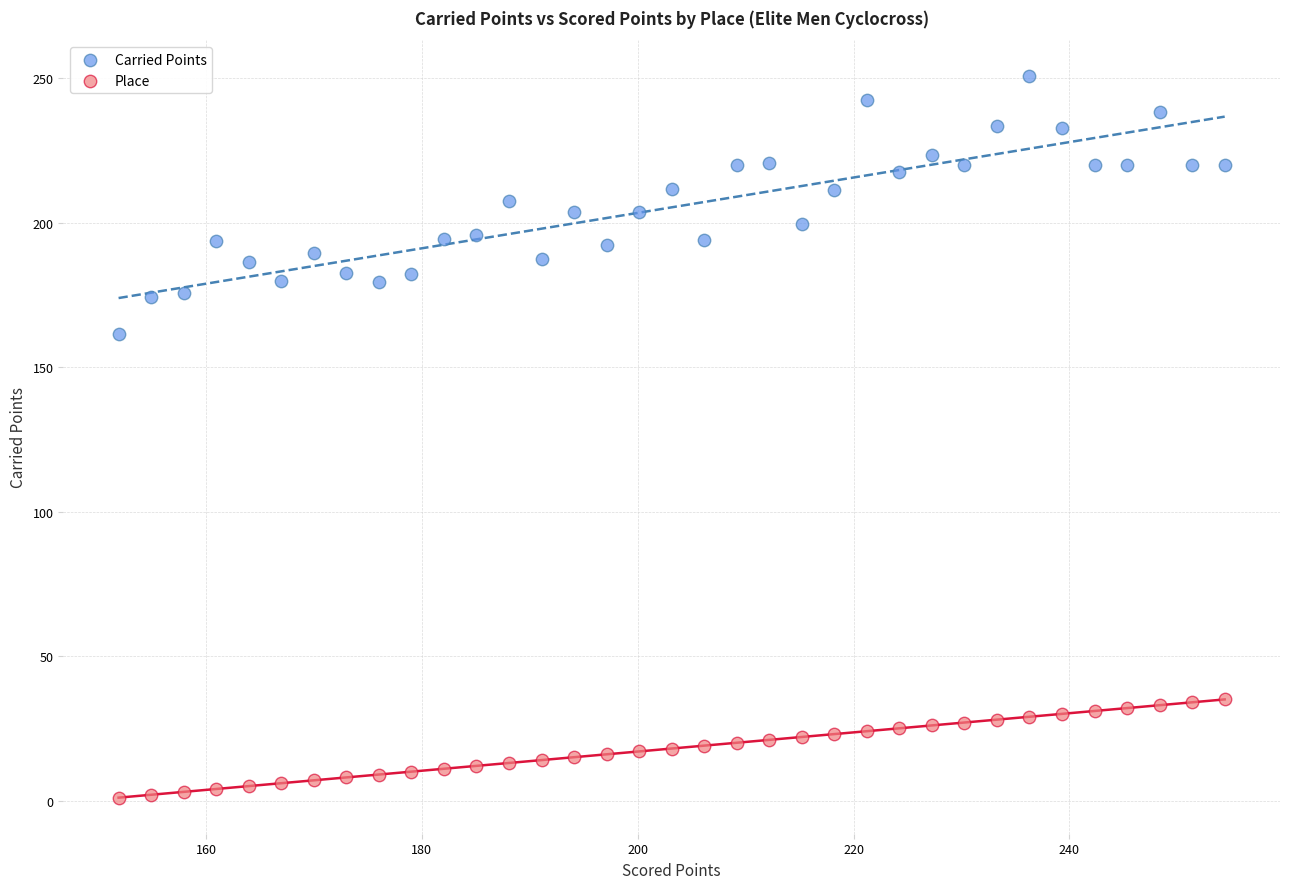

Across all series, what Y value is closest to 125?

161.6